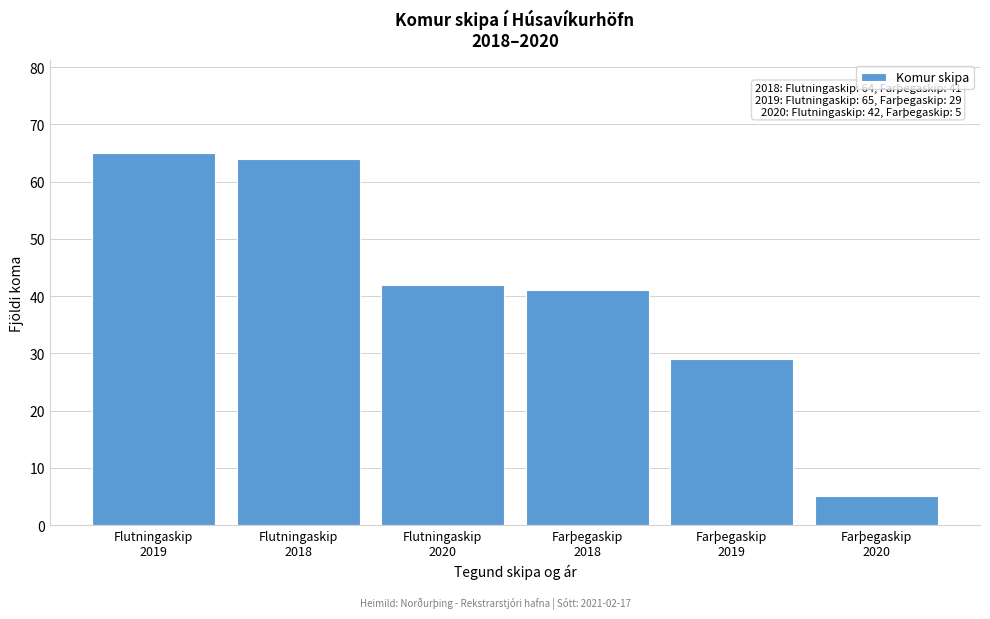

Reading left to right, extract all data points from this chart.

65	64	42	41	29	5